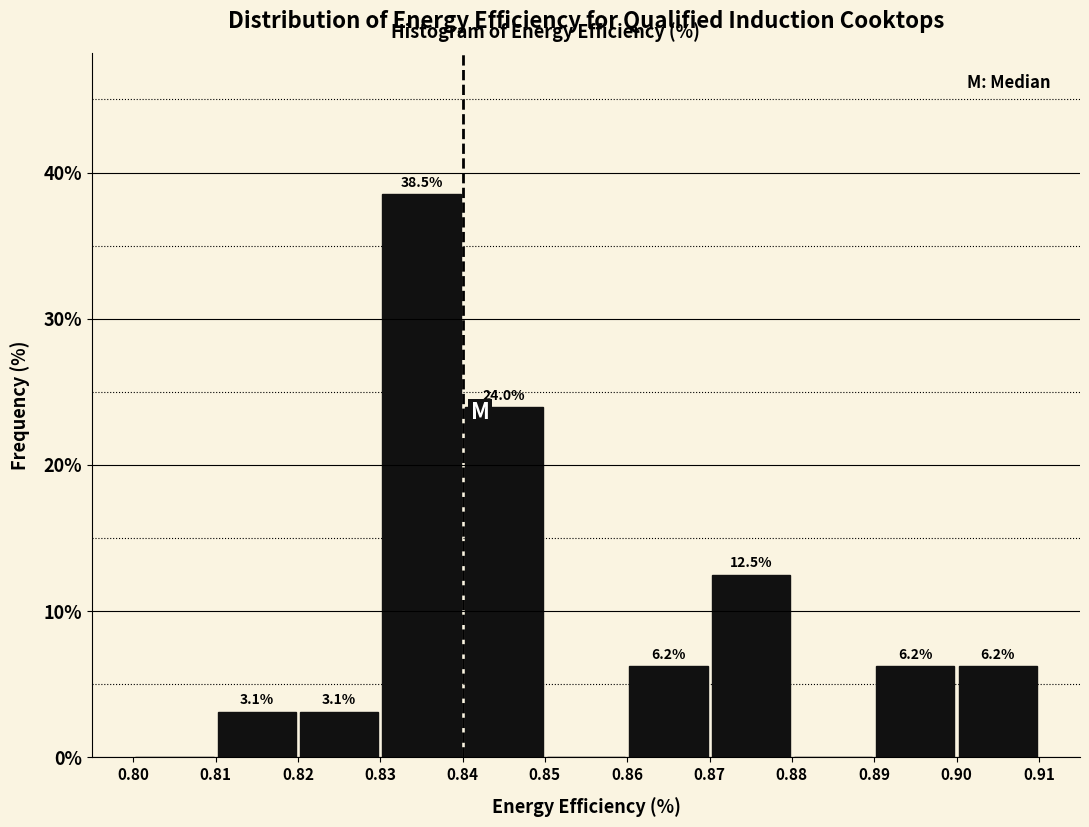

Over which range of the x-axis is the bar tallest?

0.83 to 0.84